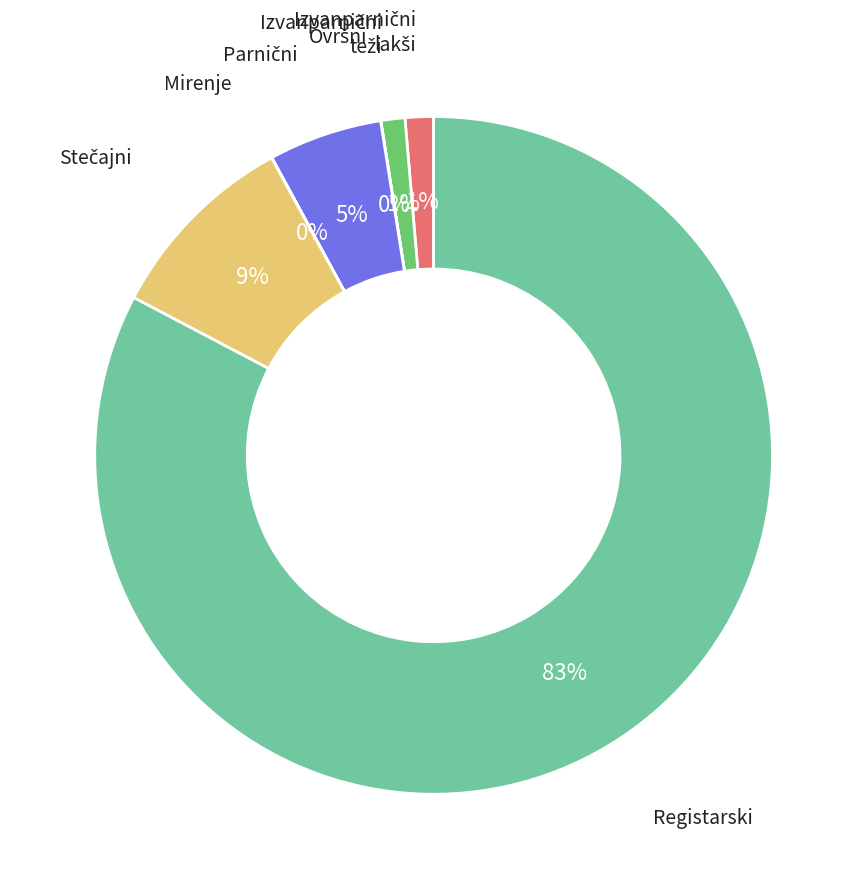

Which category has the biggest portion of the pie?

Registarski